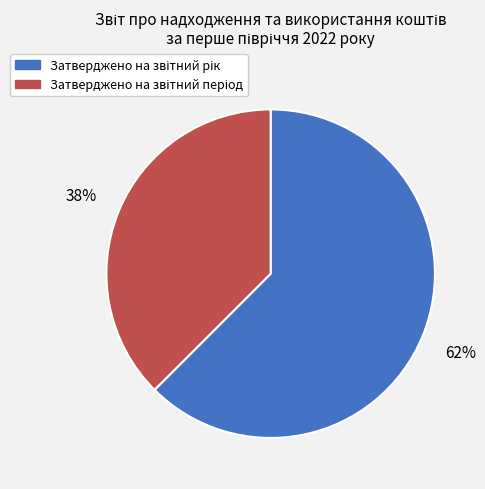

To the nearest percent, what is the average slice percentage?

50%